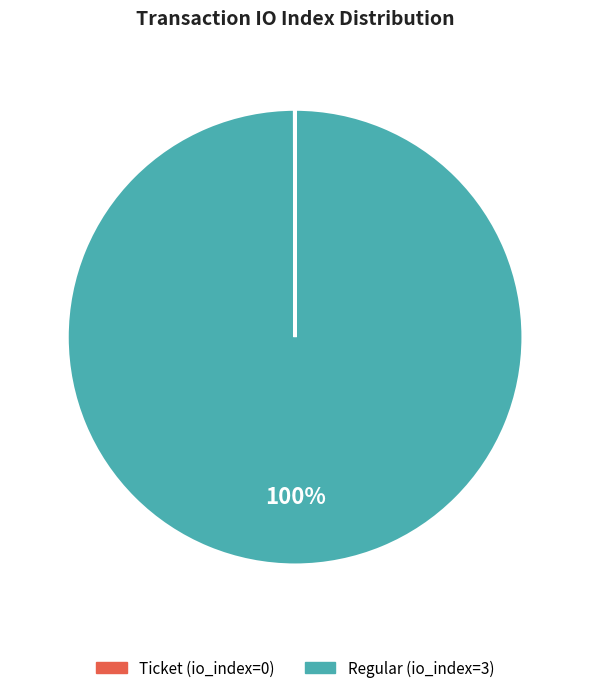

Which category has the biggest portion of the pie?

Regular (io_index=3)